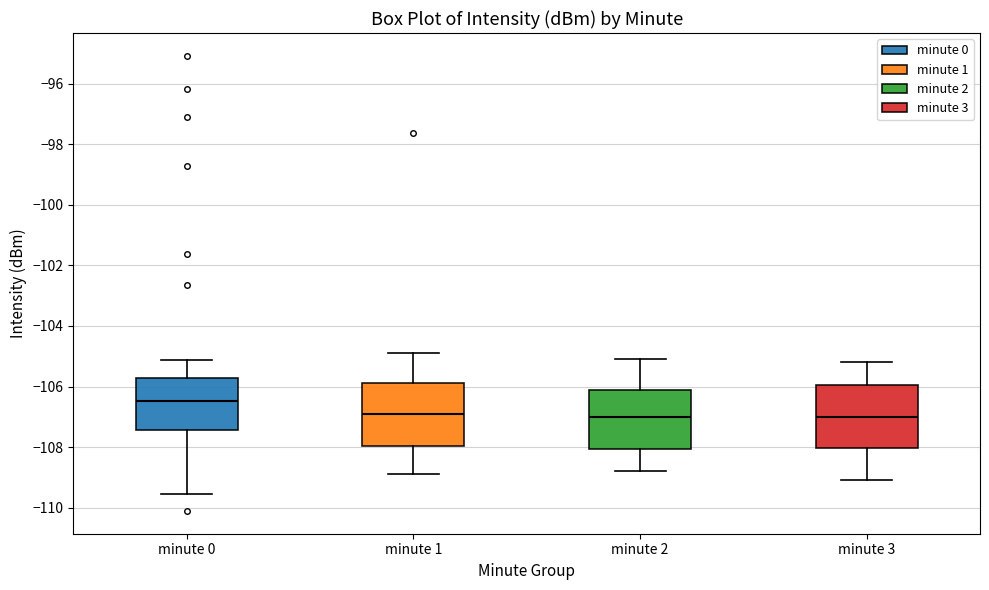

Reading left to right, read every box against the y-axis: the position of its median line, the range the box covers, and the ends of its whiskers. The values are not printed on the chart, so give them approximately, as read against the axis.

minute 0: median -106.4, box -107.4 to -105.8, whiskers -109.6 to -105.2
minute 1: median -106.8, box -108.0 to -105.8, whiskers -108.8 to -104.8
minute 2: median -107.0, box -108.0 to -106.2, whiskers -108.8 to -105.0
minute 3: median -107.0, box -108.0 to -106.0, whiskers -109.0 to -105.2